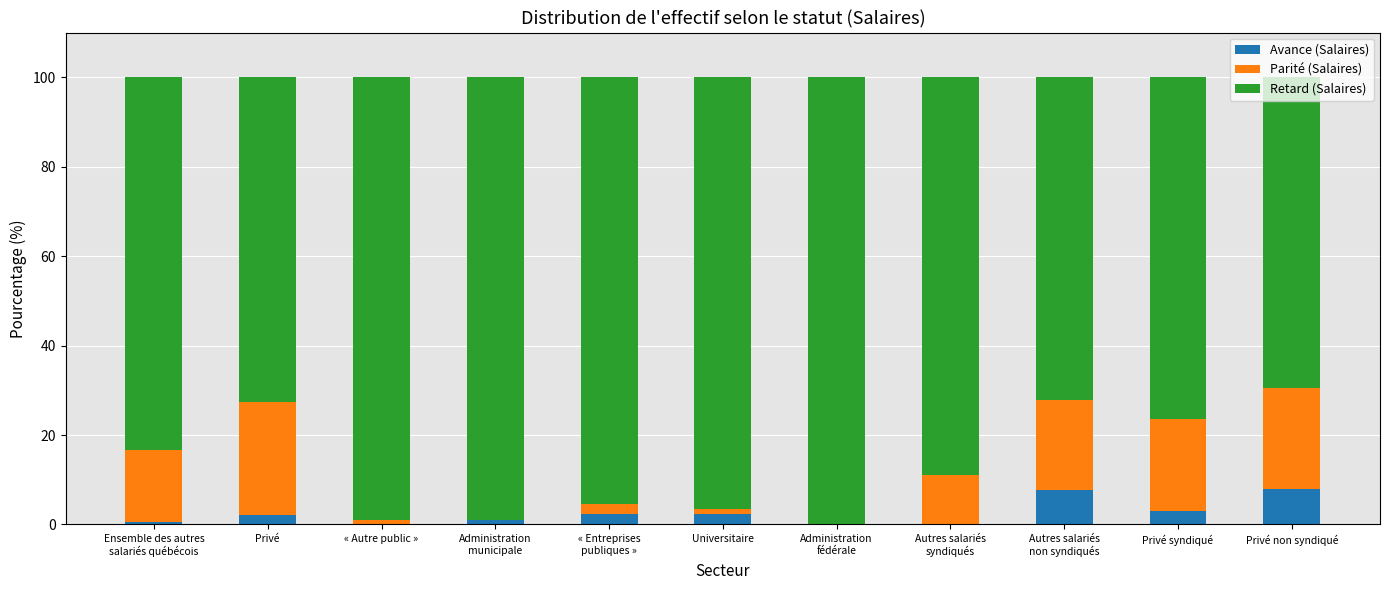

At which label is Parité (Salaires) closest to 12?

Autres salariés
syndiqués